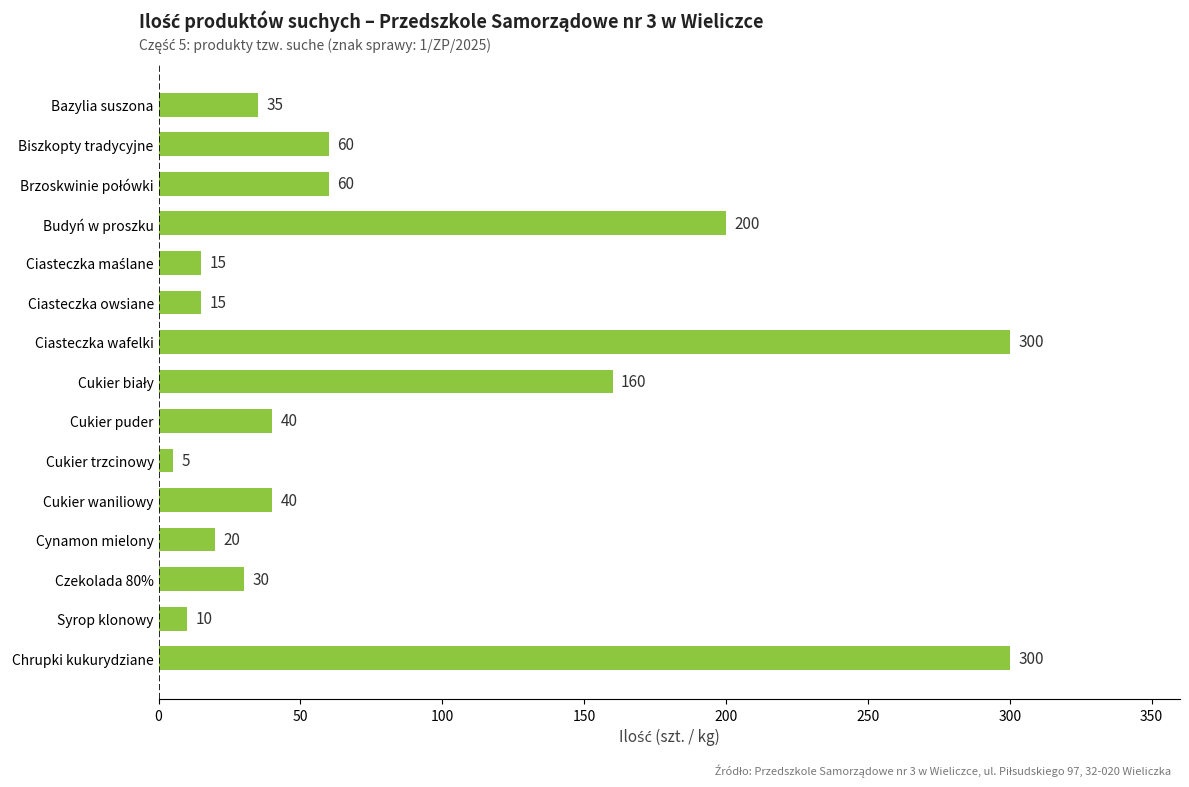

True or false: the data shows 60 at Biszkopty tradycyjne.

True